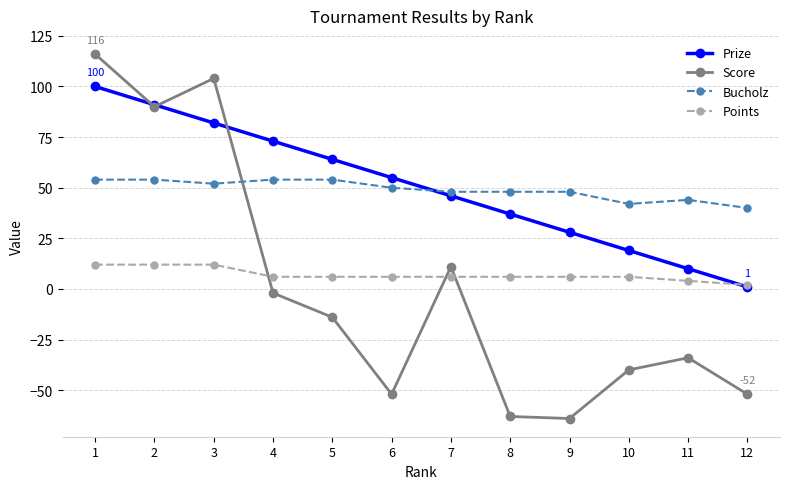

What is the smallest value displayed?

-64